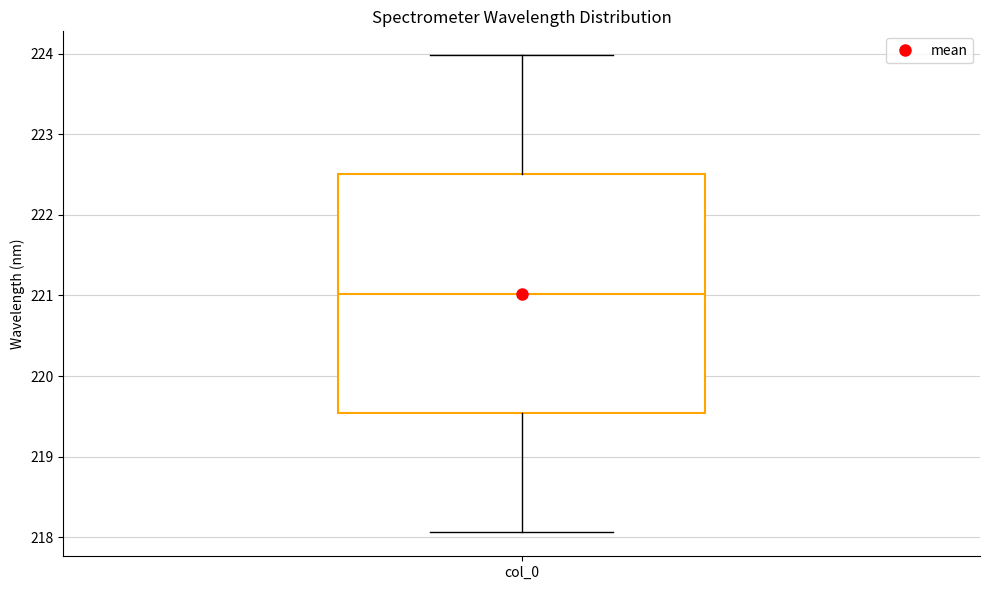

Where does the upper whisker of the box for col_0 end on the y-axis? The values are not printed on the chart, so give them approximately, as read against the axis.

224.0